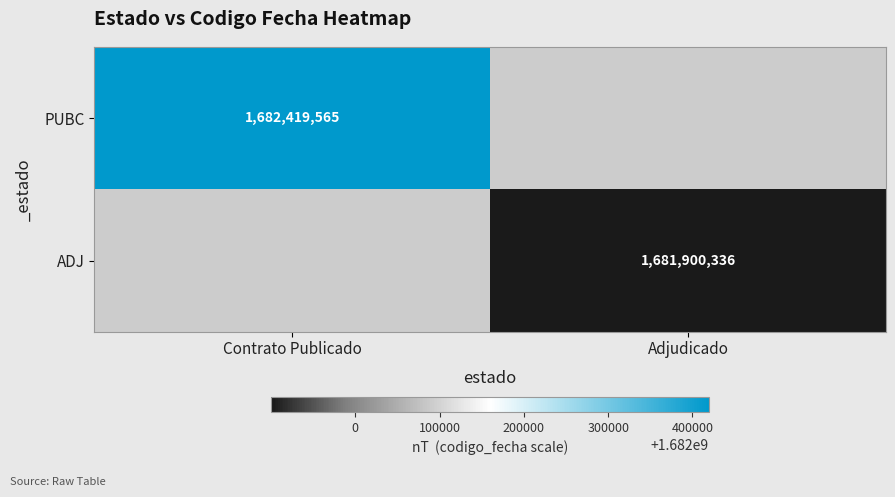

The value of PUBC at Contrato Publicado is 392703025. True or false?

False